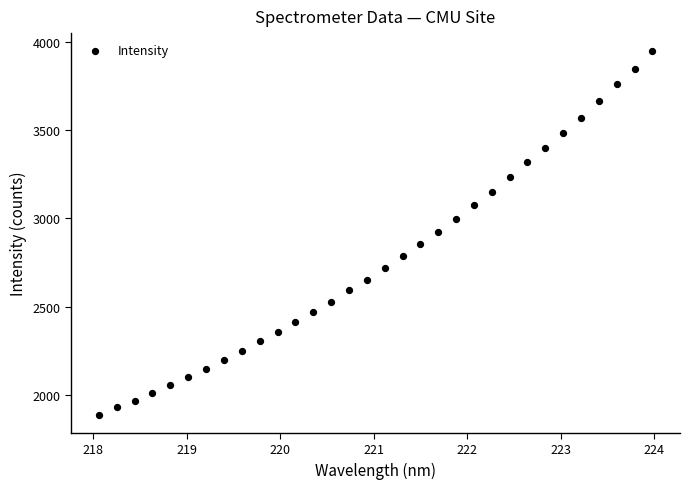

What is the range of Y values (max minus min)?

2057.8